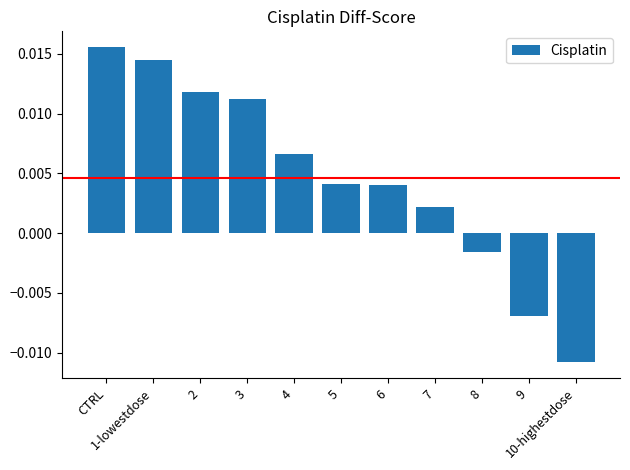

The chart shows a value of 0.0 at 7. True or false?

False